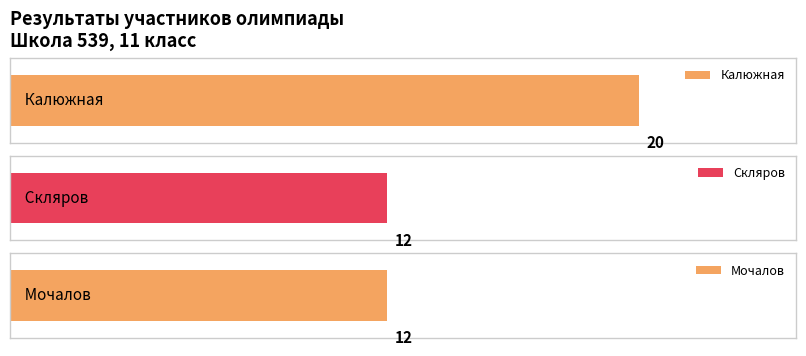

What is the greatest value displayed?

20